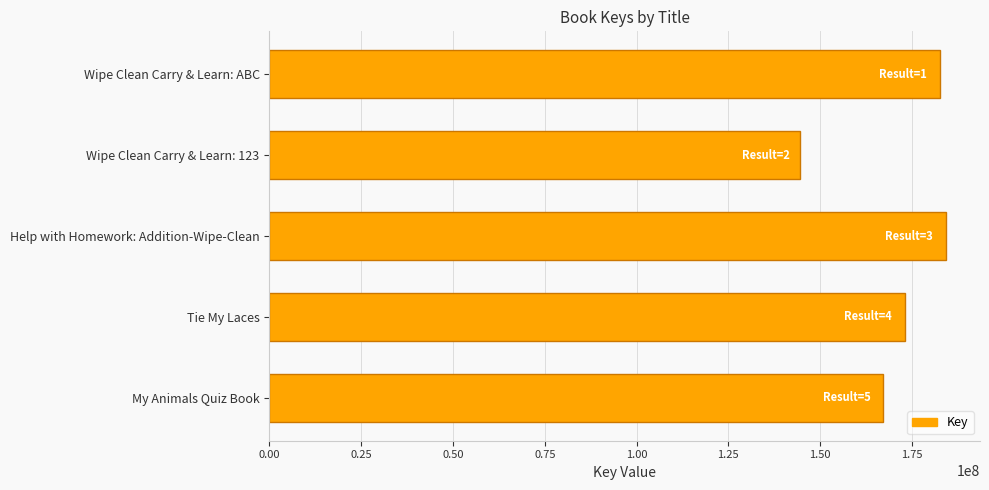

What is the change in value from Help with Homework: Addition-Wipe-Clean to Tie My Laces?

-11287655